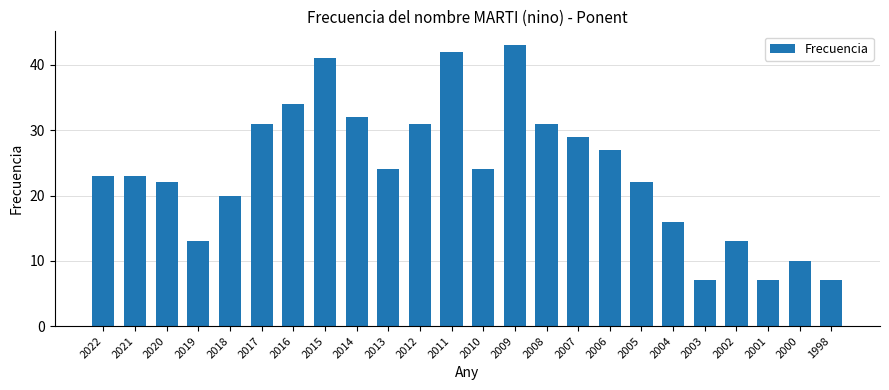

At which label does the data first exceed 24?

2017